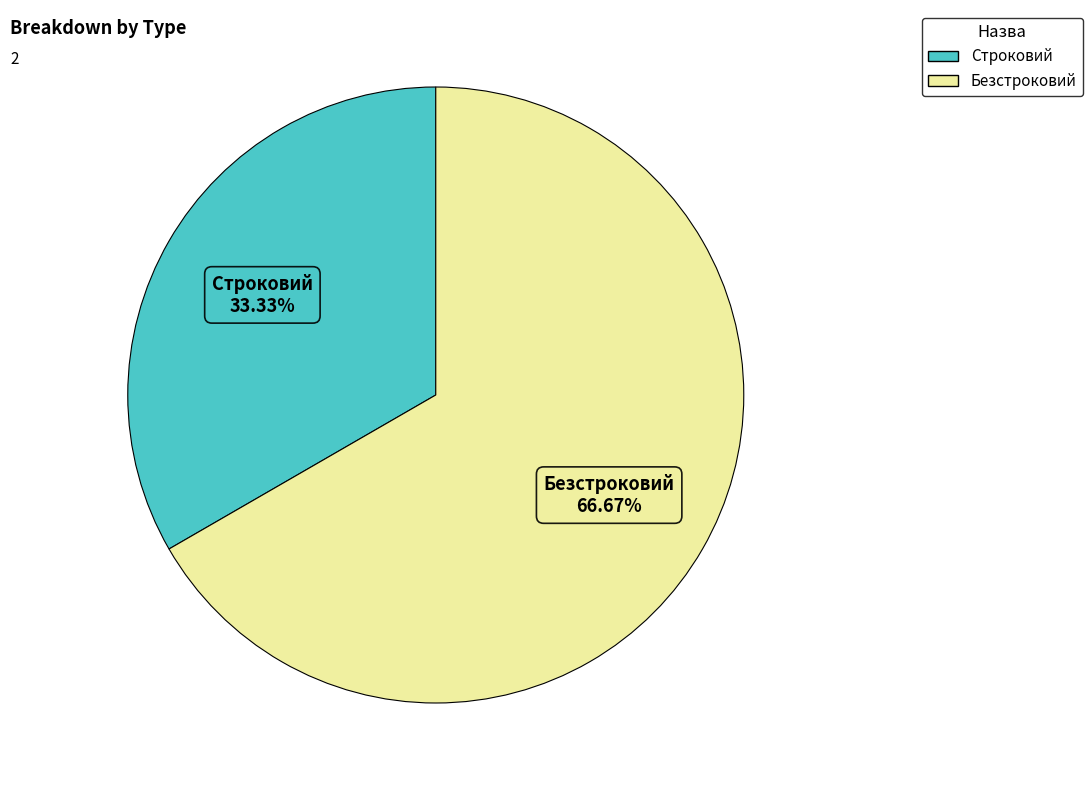

What is the ratio of the value at Безстроковий to the value at Строковий?

2.0